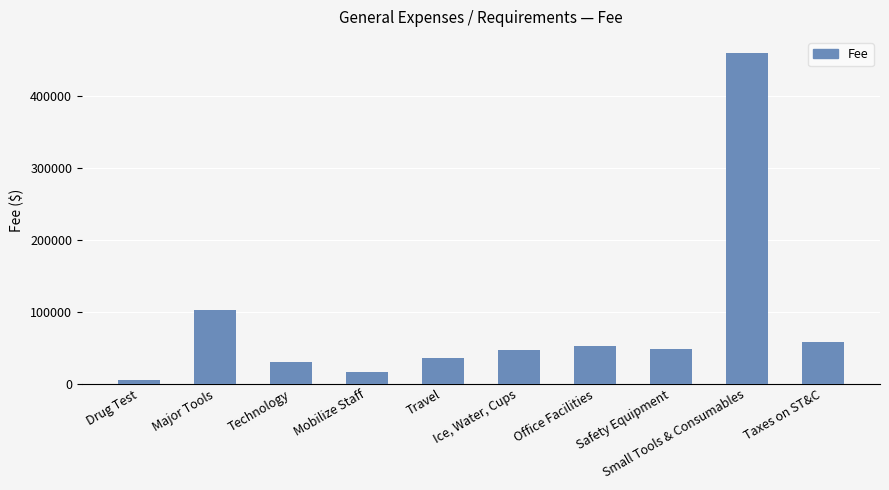

Which label corresponds to the largest value in the chart?

Small Tools & Consumables